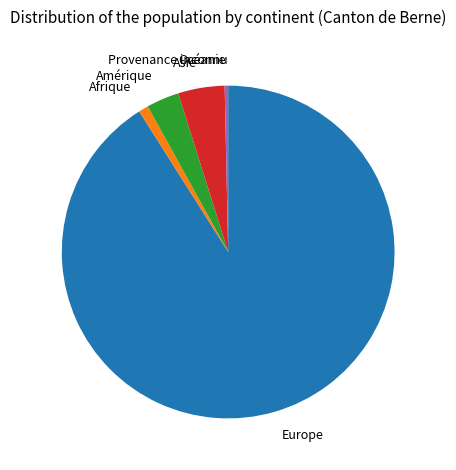

Which slice is the largest?

Europe